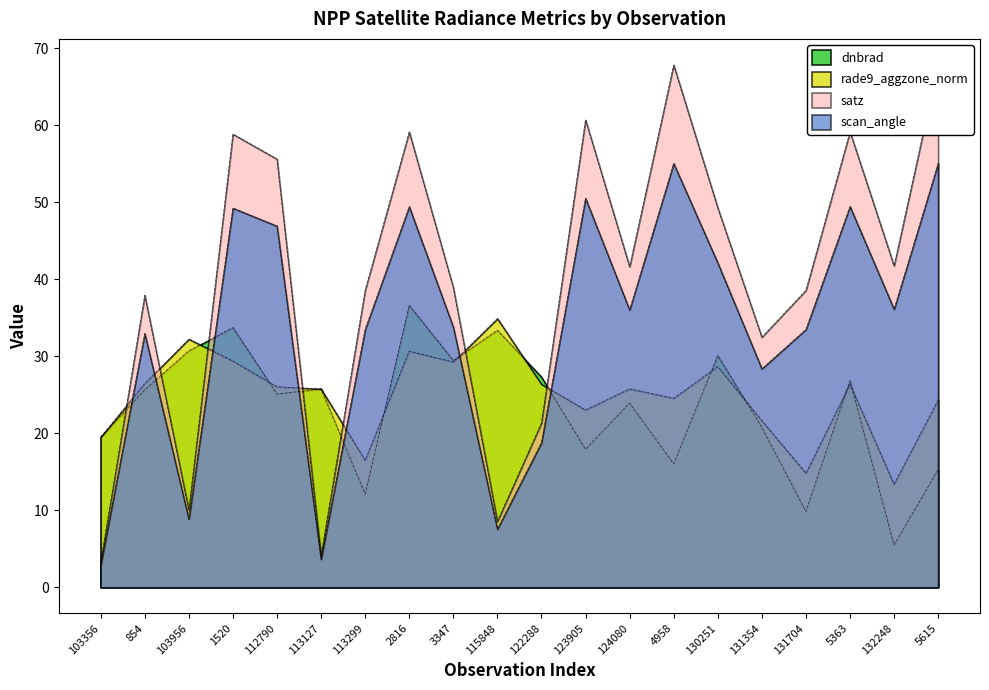

What is the greatest value displayed?

67.8